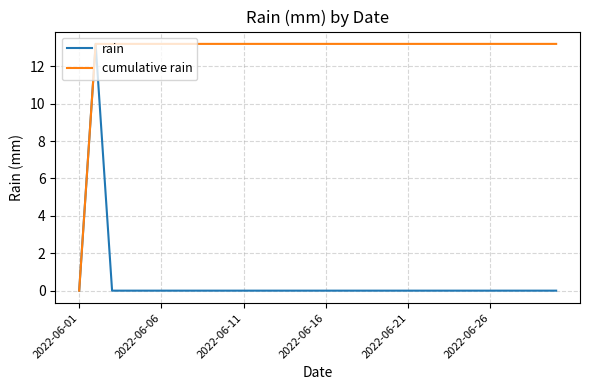

What is the maximum value shown in the chart?

13.2